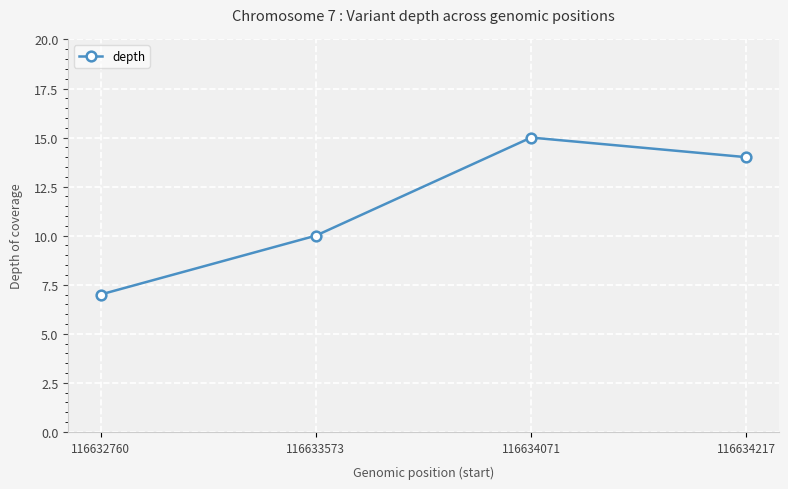

What is the difference between the maximum and minimum values?

8